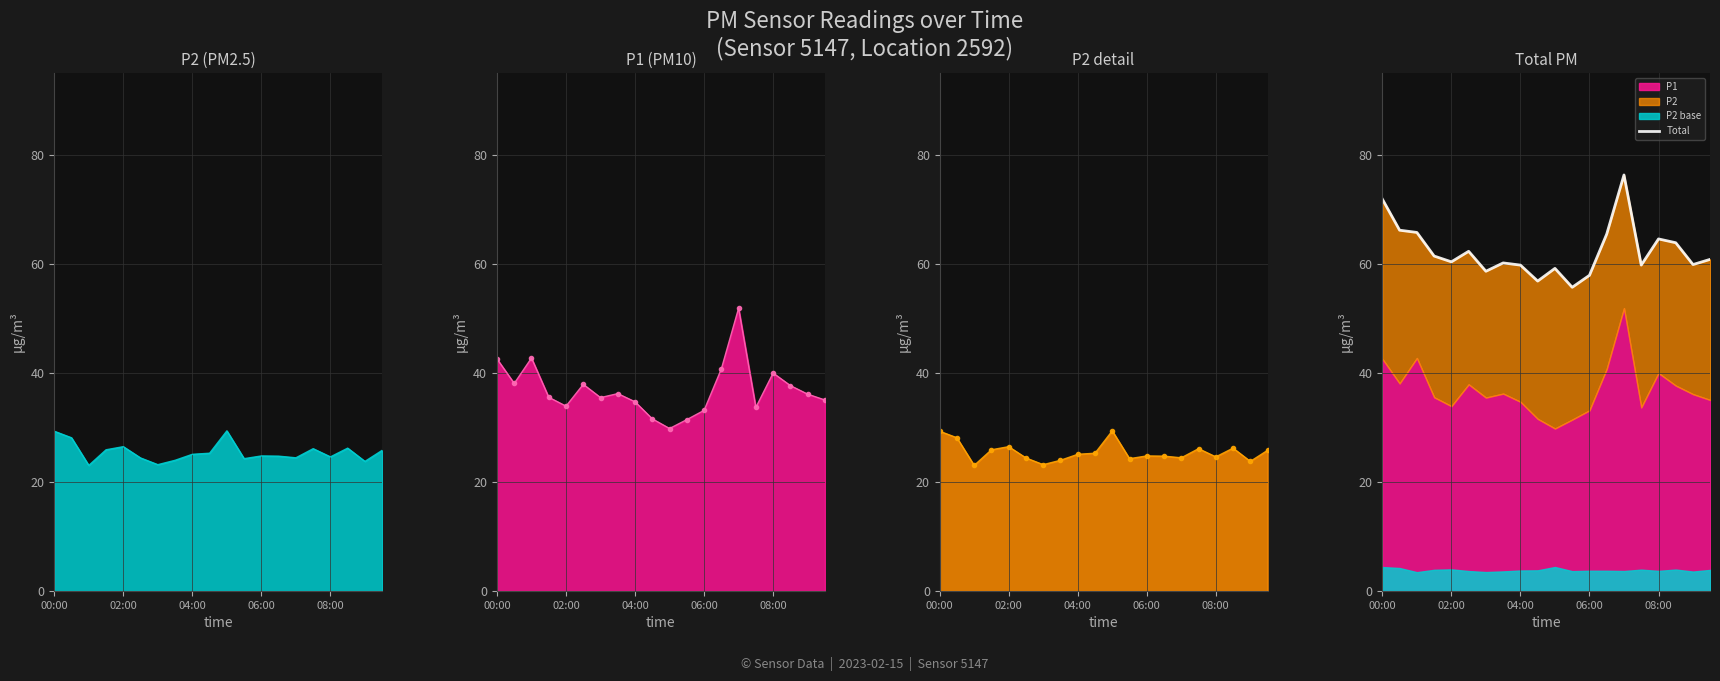

What is the change in value from 9 to 12?

+1.1